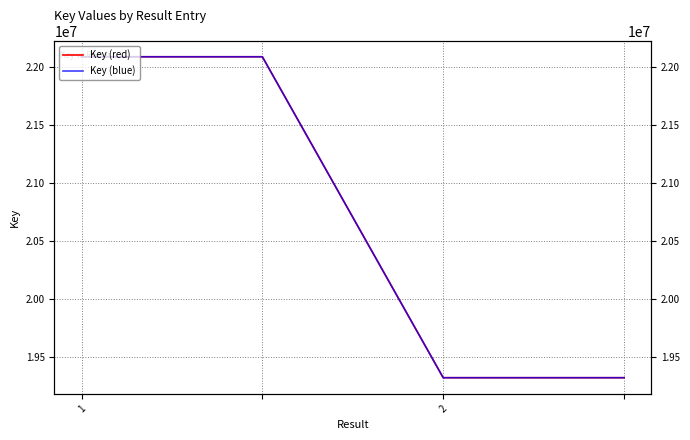

Count the number of categories in the chart.

4